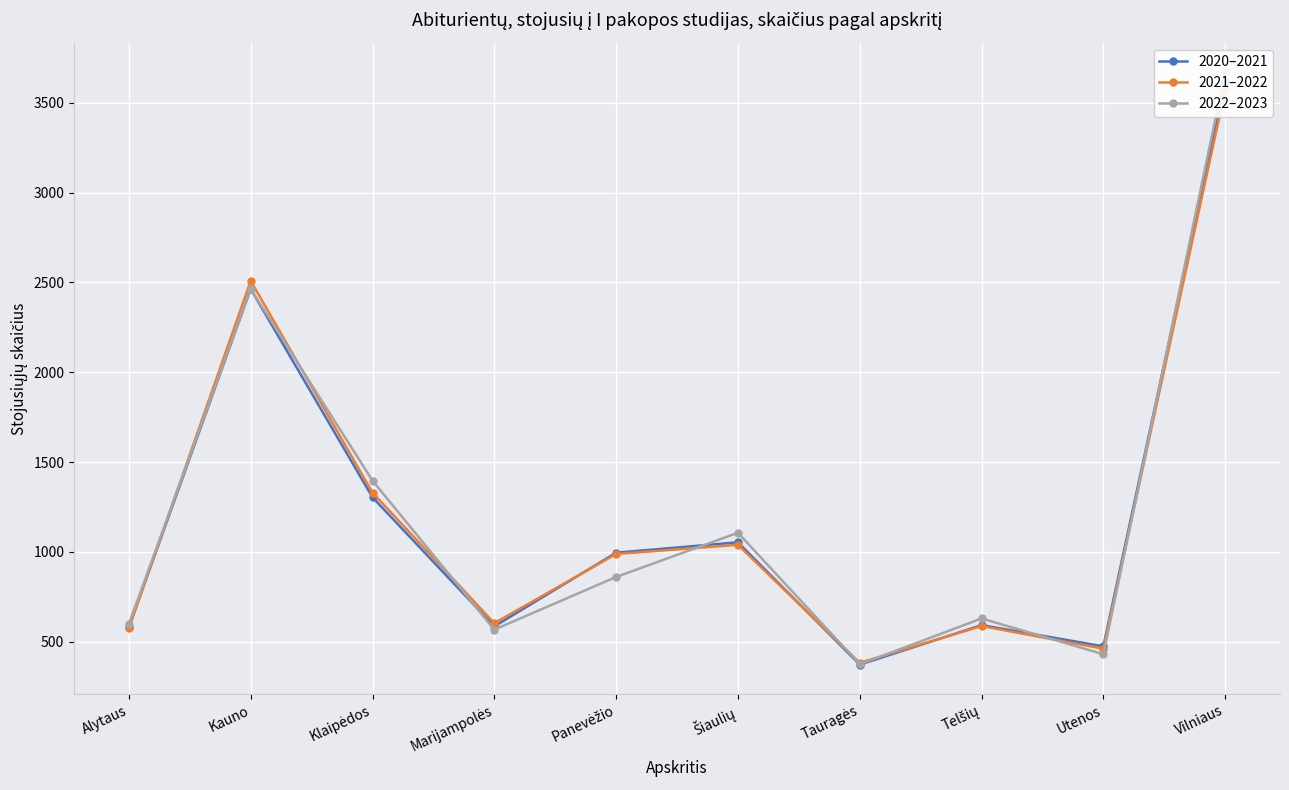

Rank the series by their maximum value, from lowest to highest.

2021–2022, 2020–2021, 2022–2023